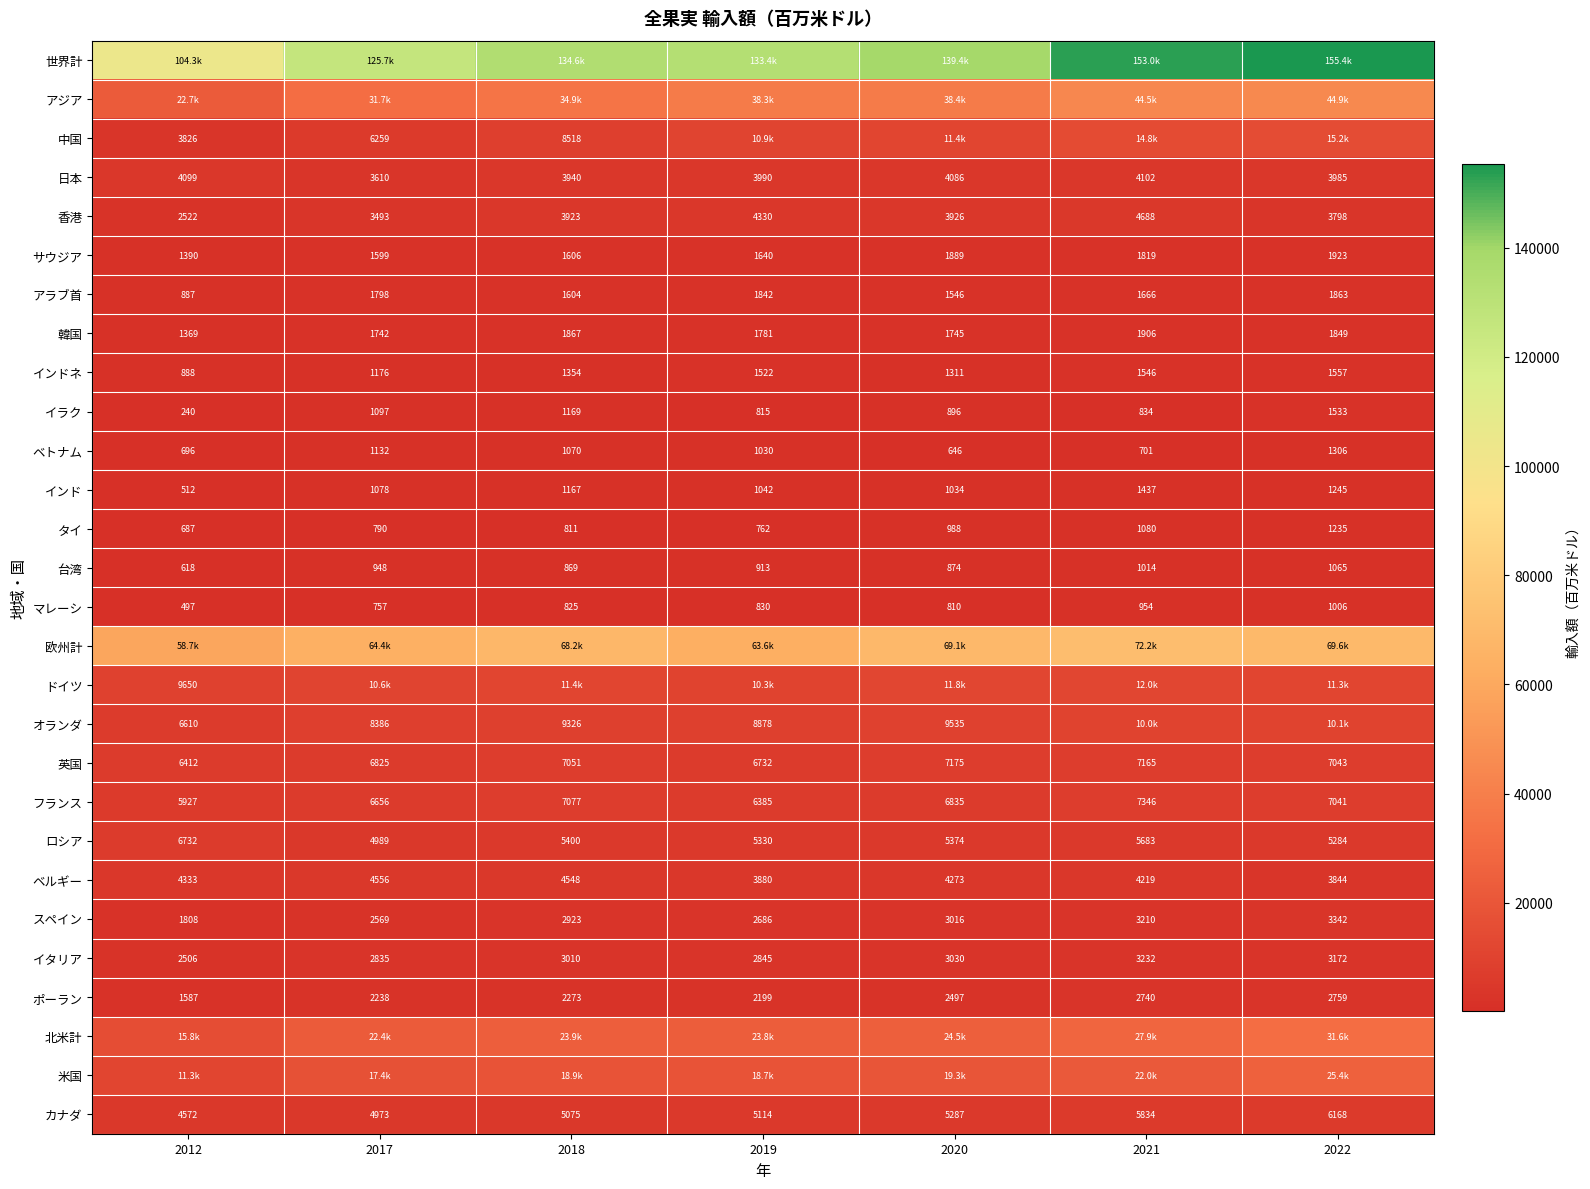

Which category has the highest value in the 香港 series?

2021